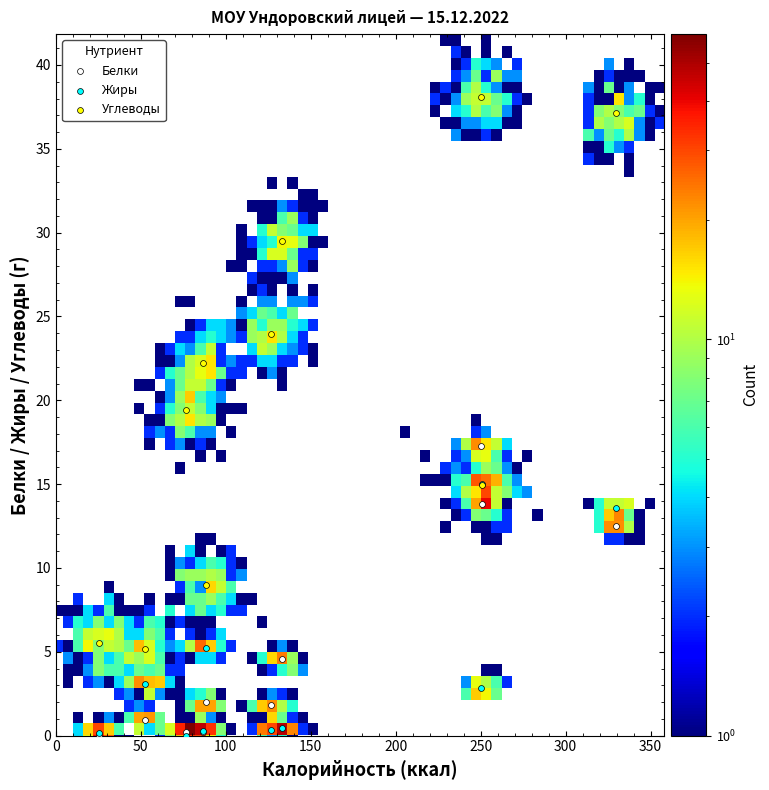

Which series contains the highest Y value?

Углеводы